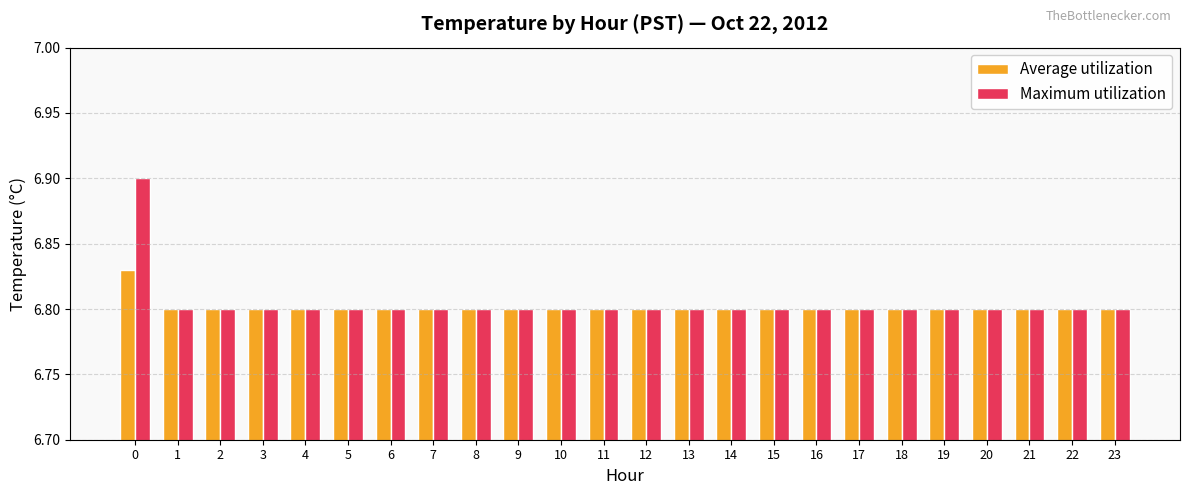

Count the Average utilization values in the range 6 to 7.

24